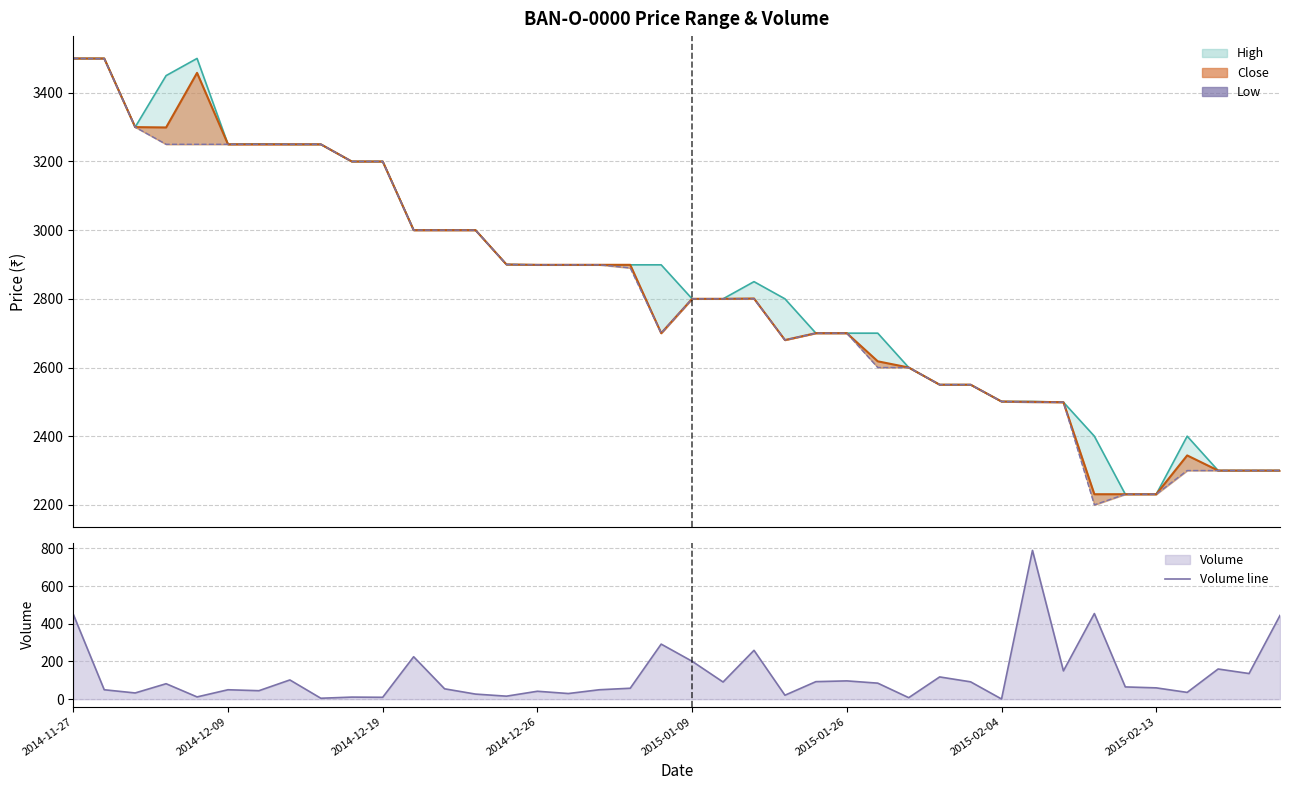

Where is Close nearest to the value 2865?

2014-12-26